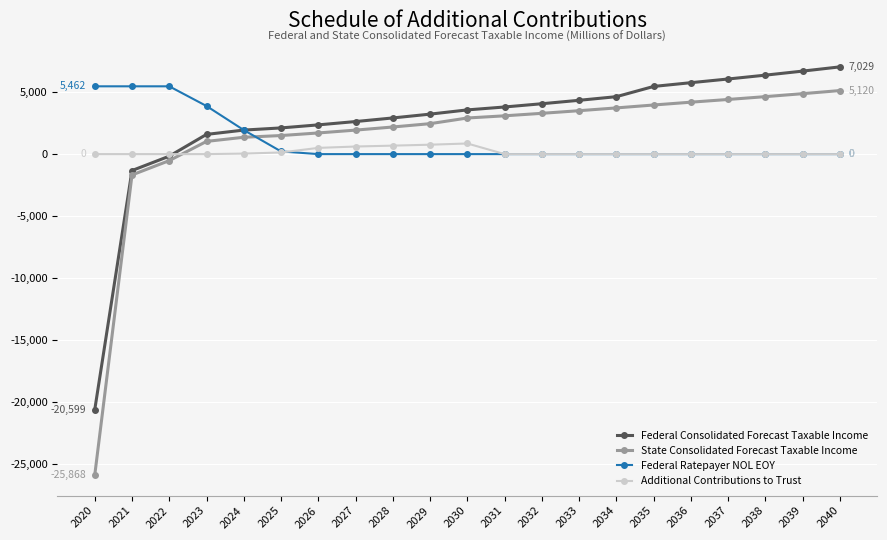

What is the total value across all series at 2037?

10454.6